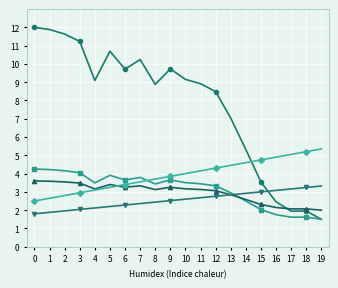

What is the total value across all series at 15?

15.6